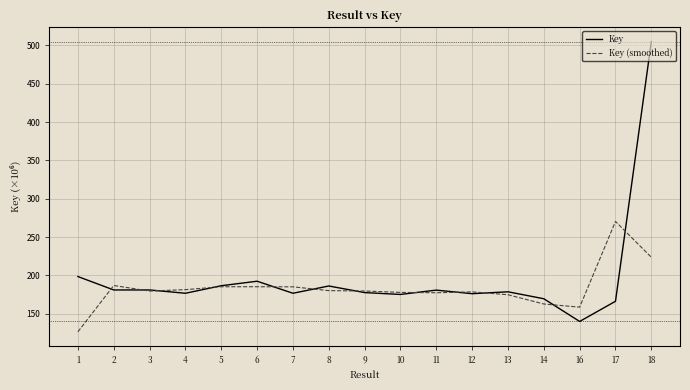

Between 12 and 16, which series saw the biggest shift?

Key